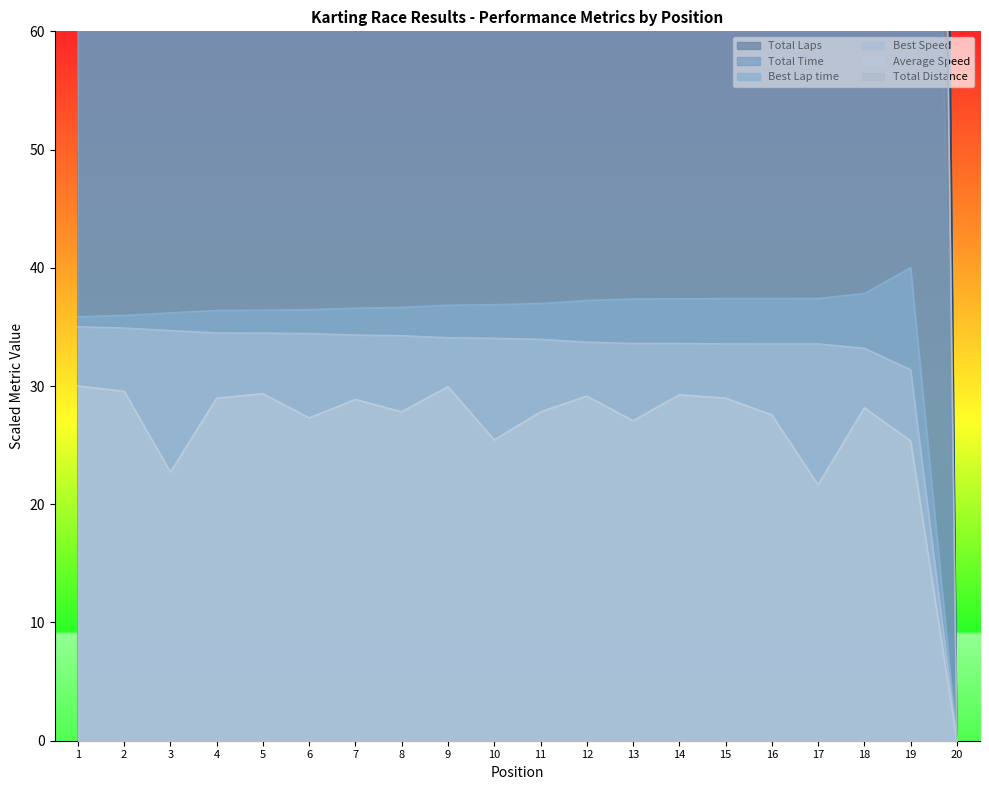

True or false: Best Lap time has a value of 37.4 at 13.

True